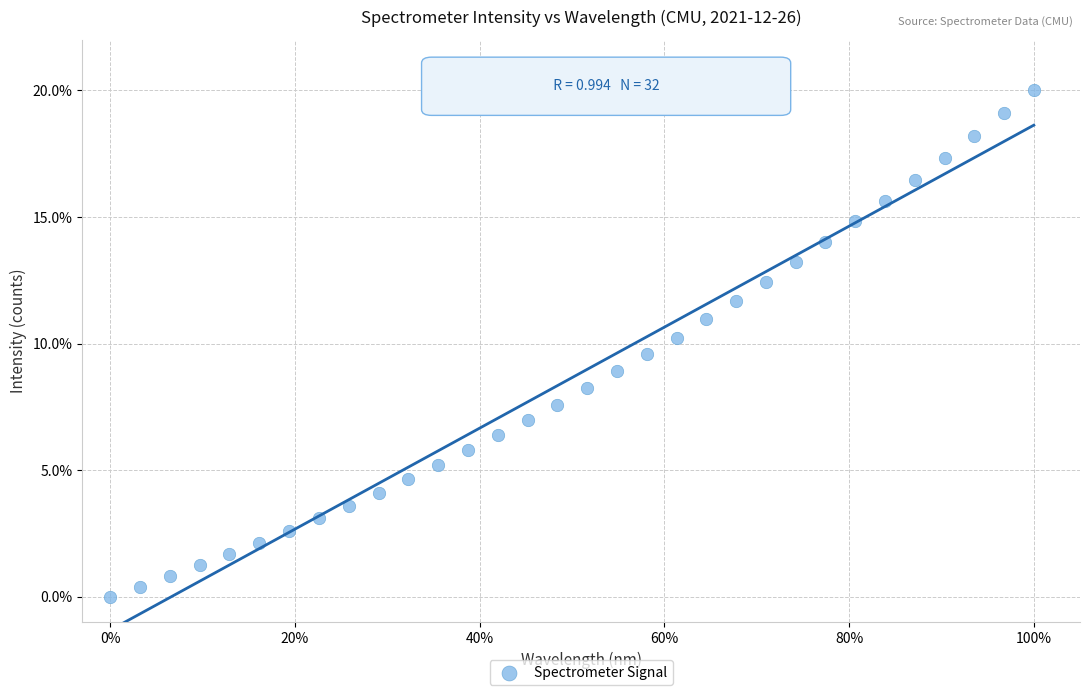

What is the range of Y values (max minus min)?

20.0